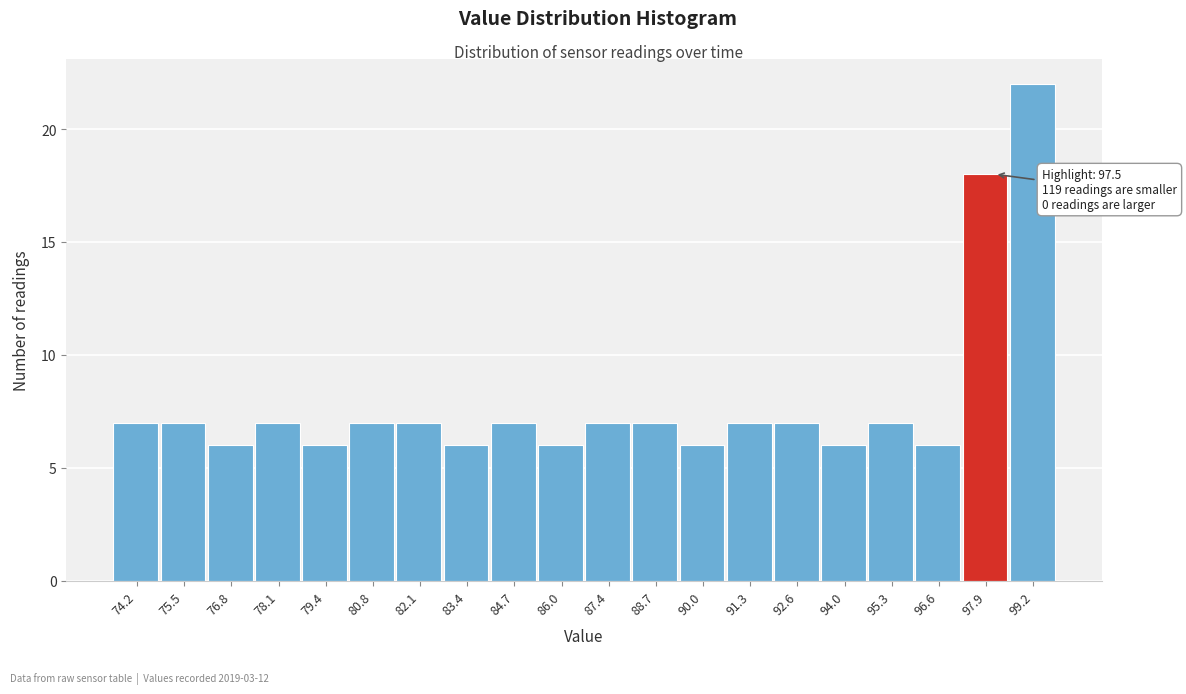

Over which range of the x-axis is the bar tallest?

98.58 to 99.90